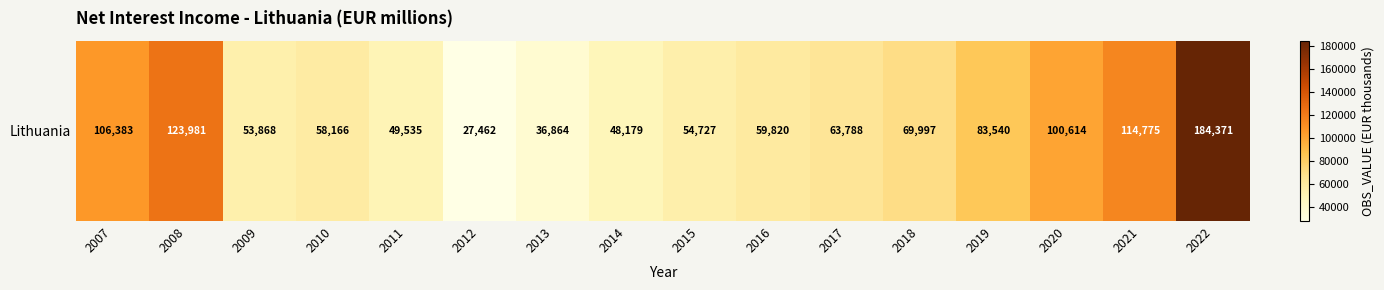

The value at 2015 is 54727. True or false?

True